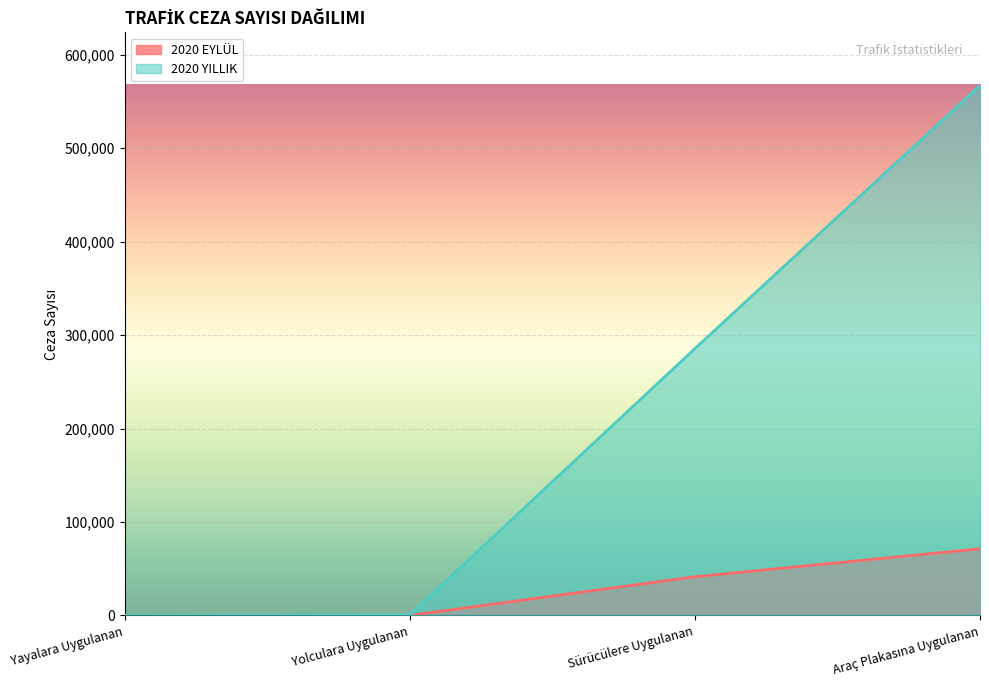

Is the value of 2020 EYLÜL at Sürücülere Uygulanan greater than the value of 2020 YILLIK at Yolculara Uygulanan?

Yes